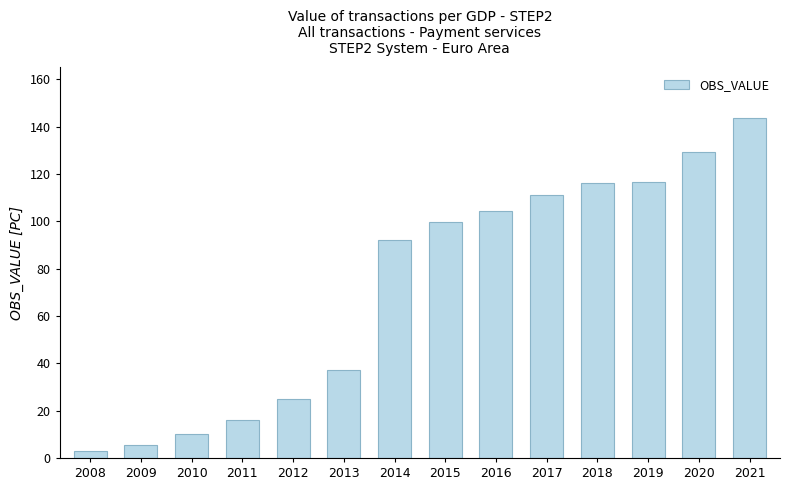

What is the difference between the maximum and second lowest values?

137.9